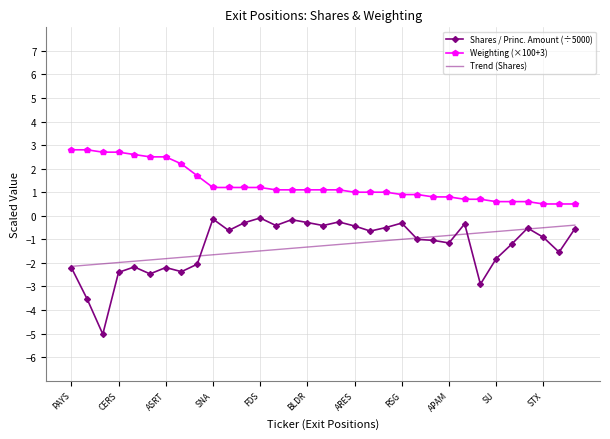

True or false: Trend (Shares) and Weighting (×100+3) intersect in this chart.

False